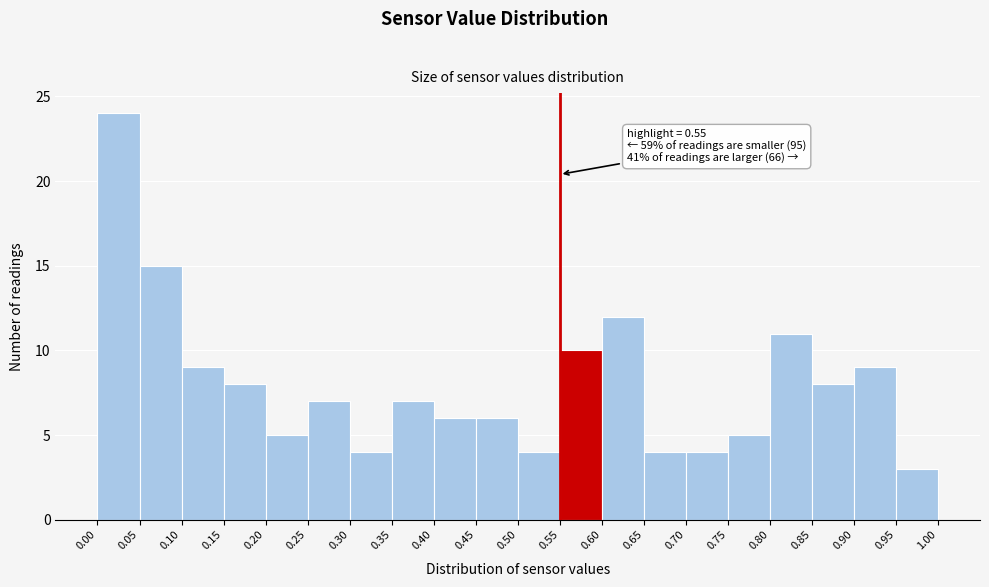

Which range on the x-axis has the tallest bar?

0.00 to 0.05